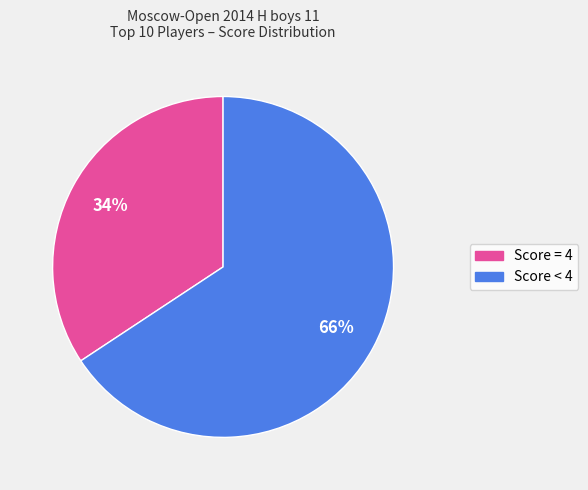

To the nearest percent, what is the average slice percentage?

50%